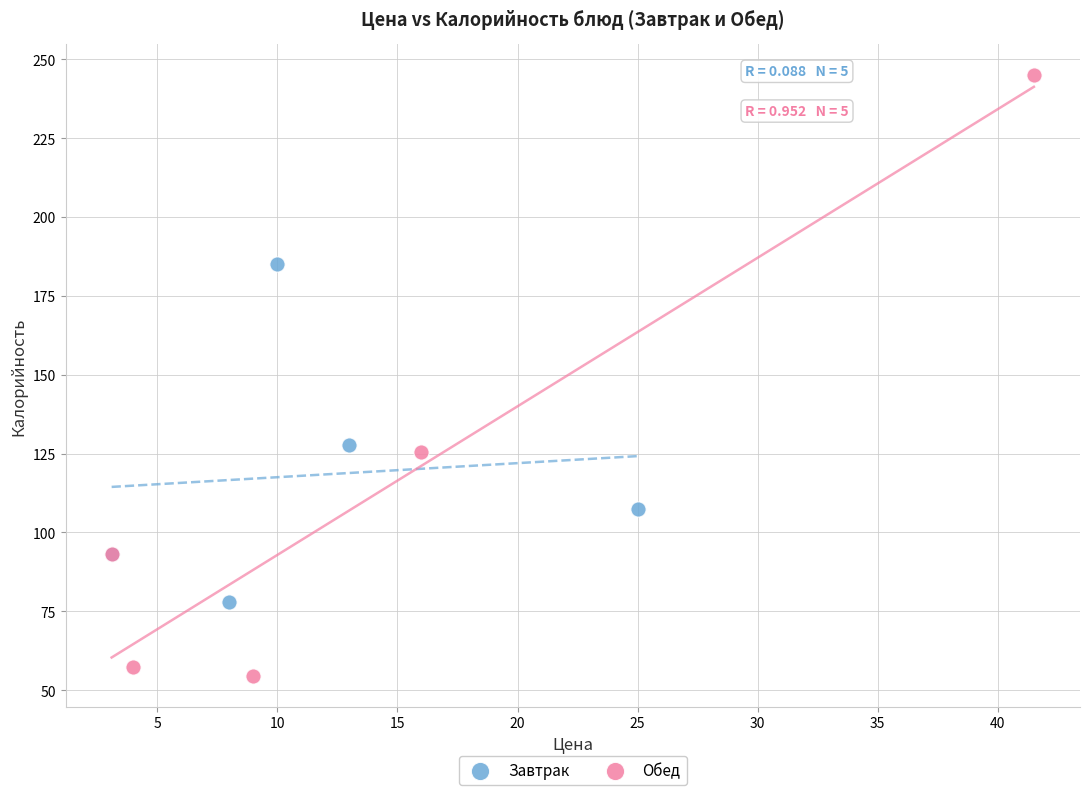

Which series has the widest spread of Y values?

Обед